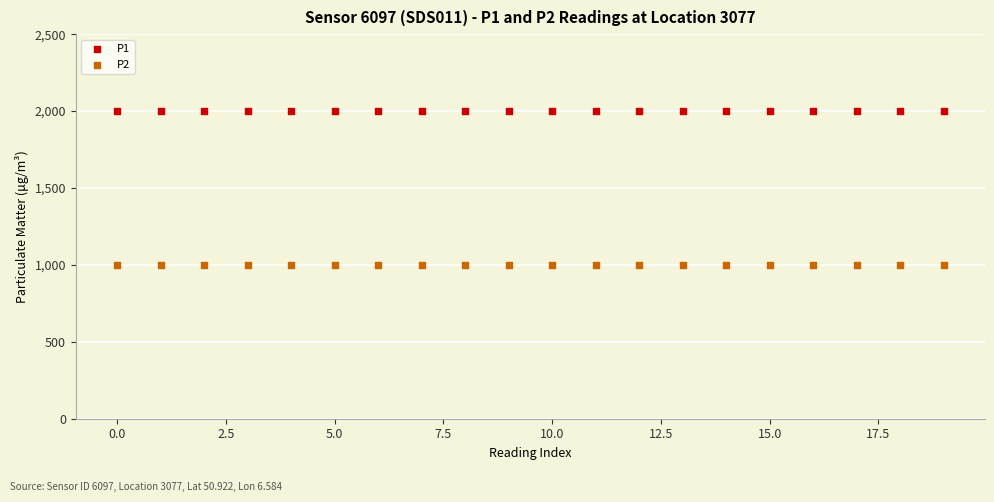

Which series contains the highest Y value?

P1